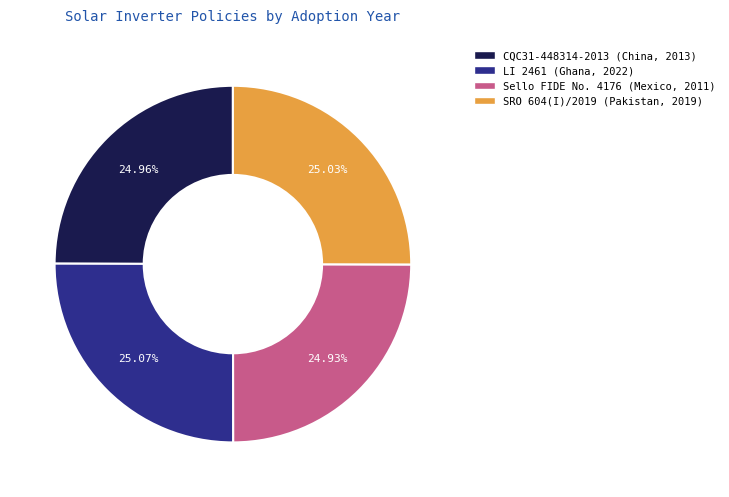

How many segments does this pie chart have?

4